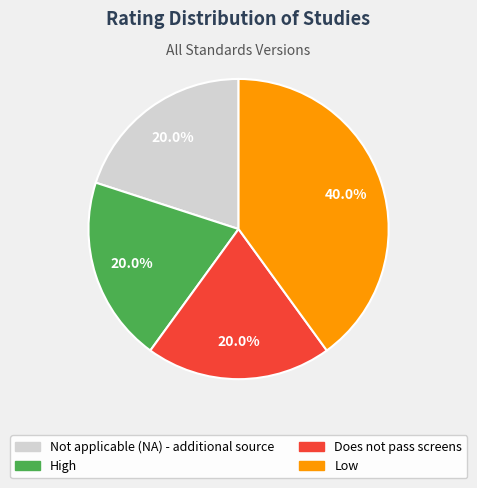

How many slices are in this pie chart?

4